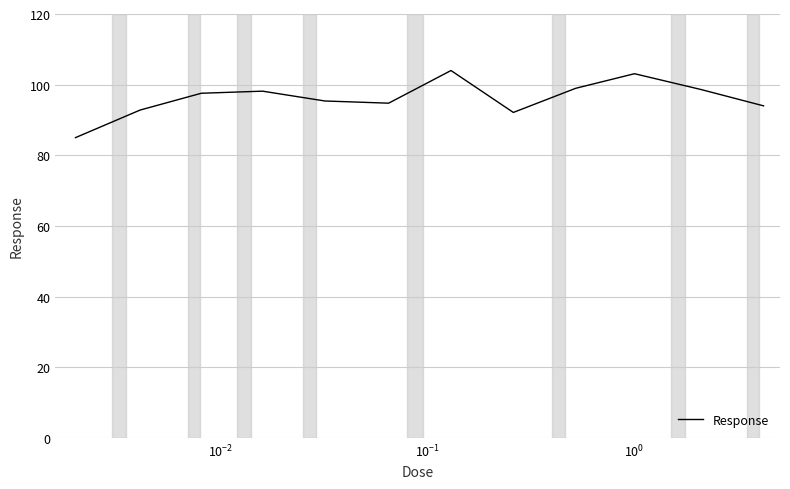

What is the greatest value displayed?

104.0